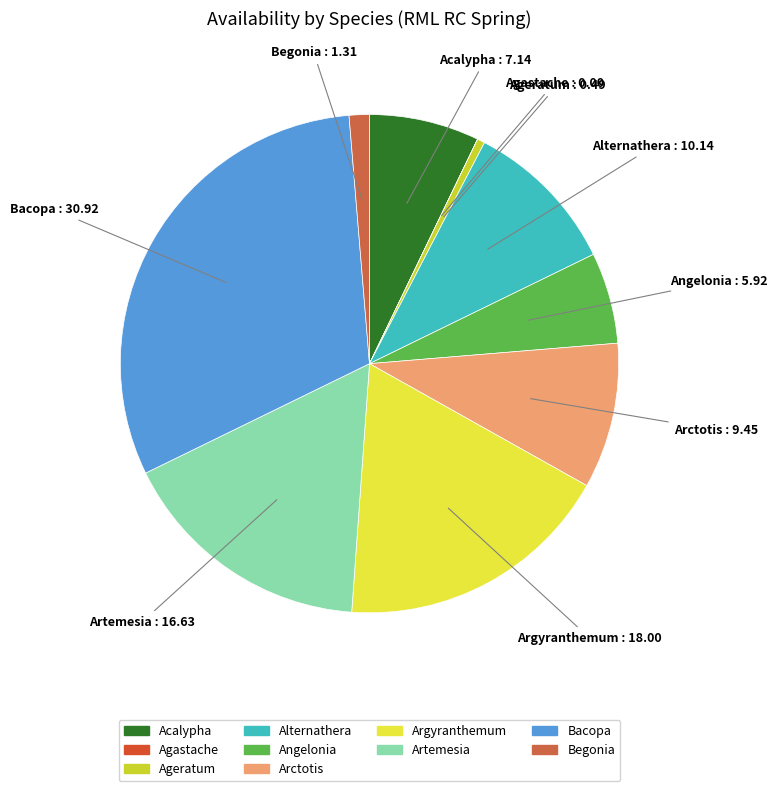

Combined, do Ageratum and Bacopa account for over 50%?

No